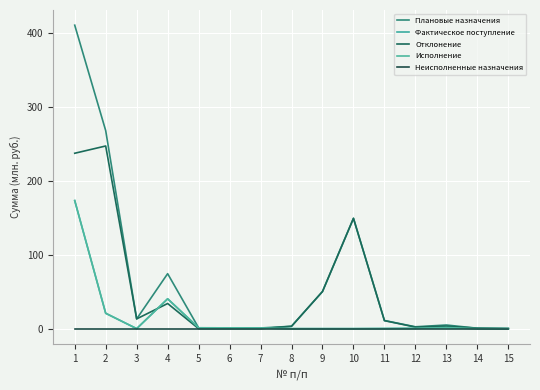

At which category does the chart reach its minimum across all series?

3